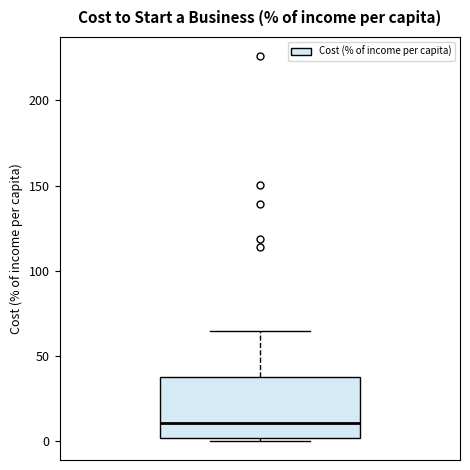

Transcribe this box plot: give where the median line is, the range the box spans, and where the two whiskers end, as read against the y-axis. The values are not printed on the chart, so give them approximately, as read against the axis.

median 10, box 0 to 40, whiskers 0 (just below the box's lower edge) to 65